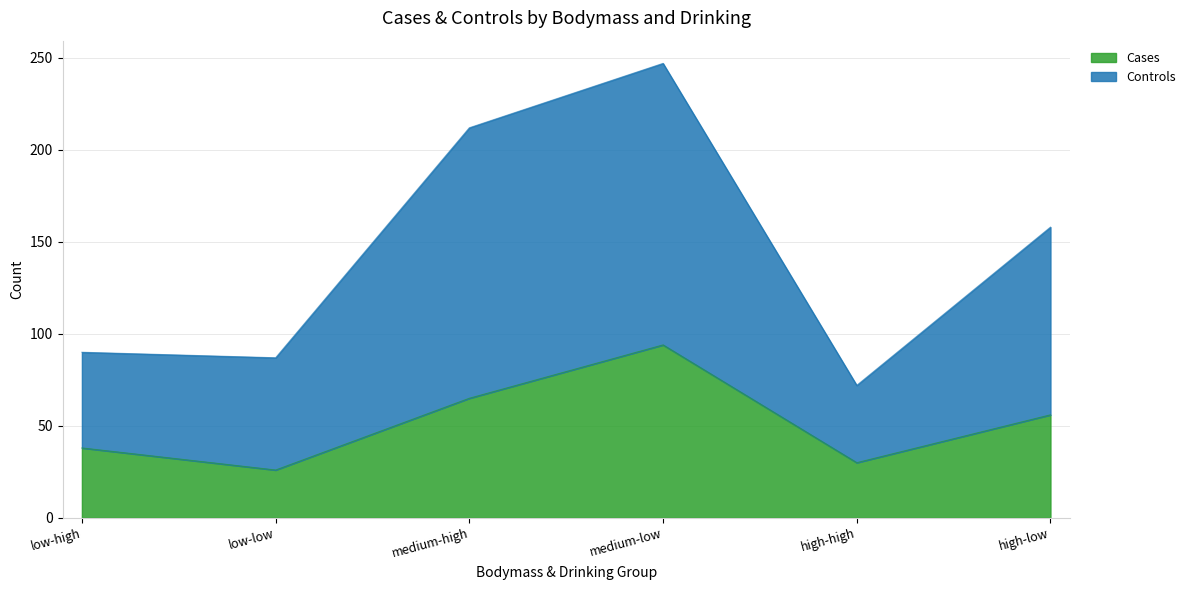

List the series in order of their overall mean, lowest first.

Cases, Controls